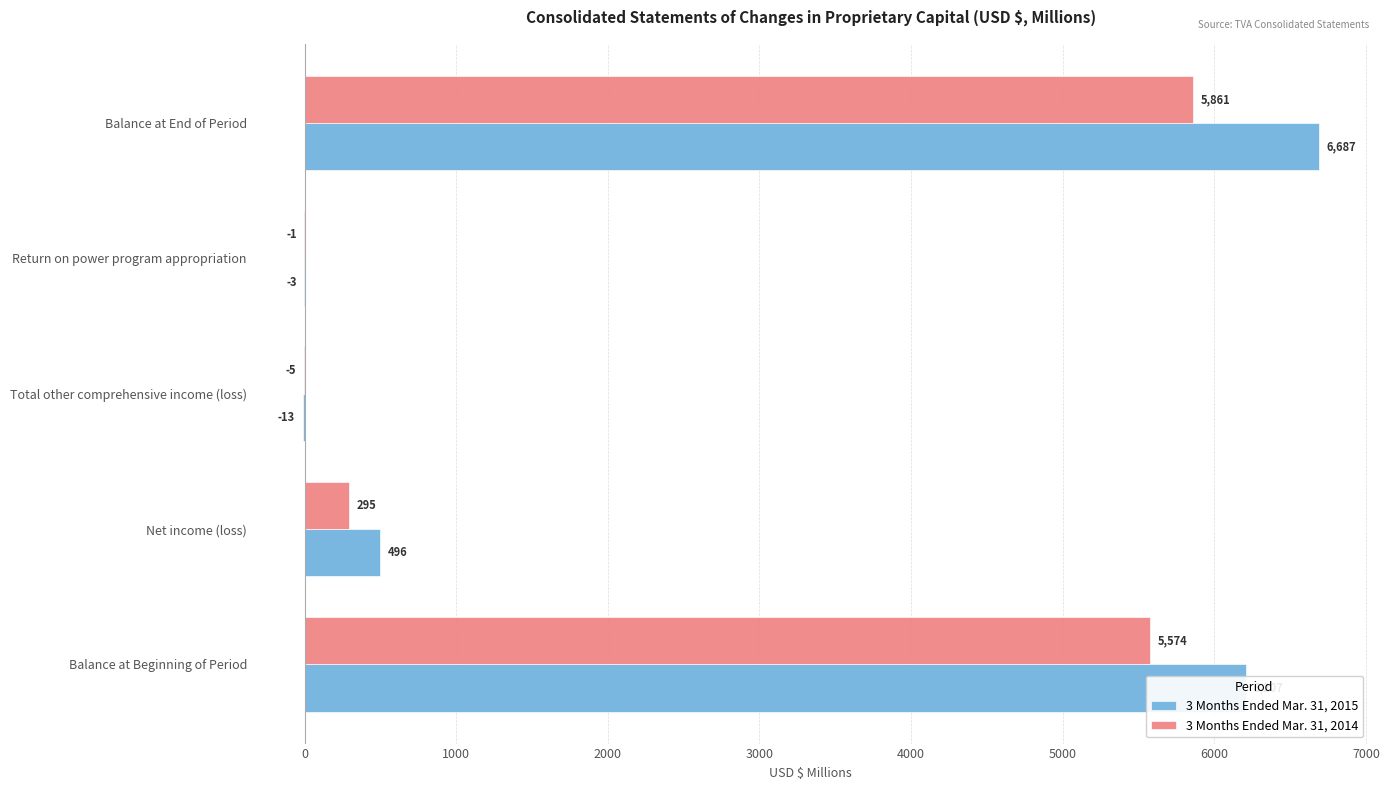

At which label is 3 Months Ended Mar. 31, 2015 closest to 3337?

Net income (loss)